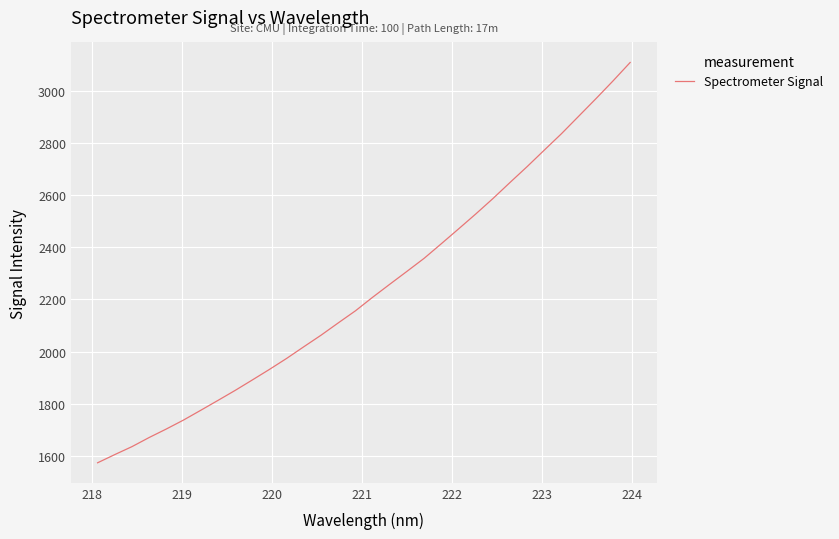

What is the maximum value shown in the chart?

3111.0